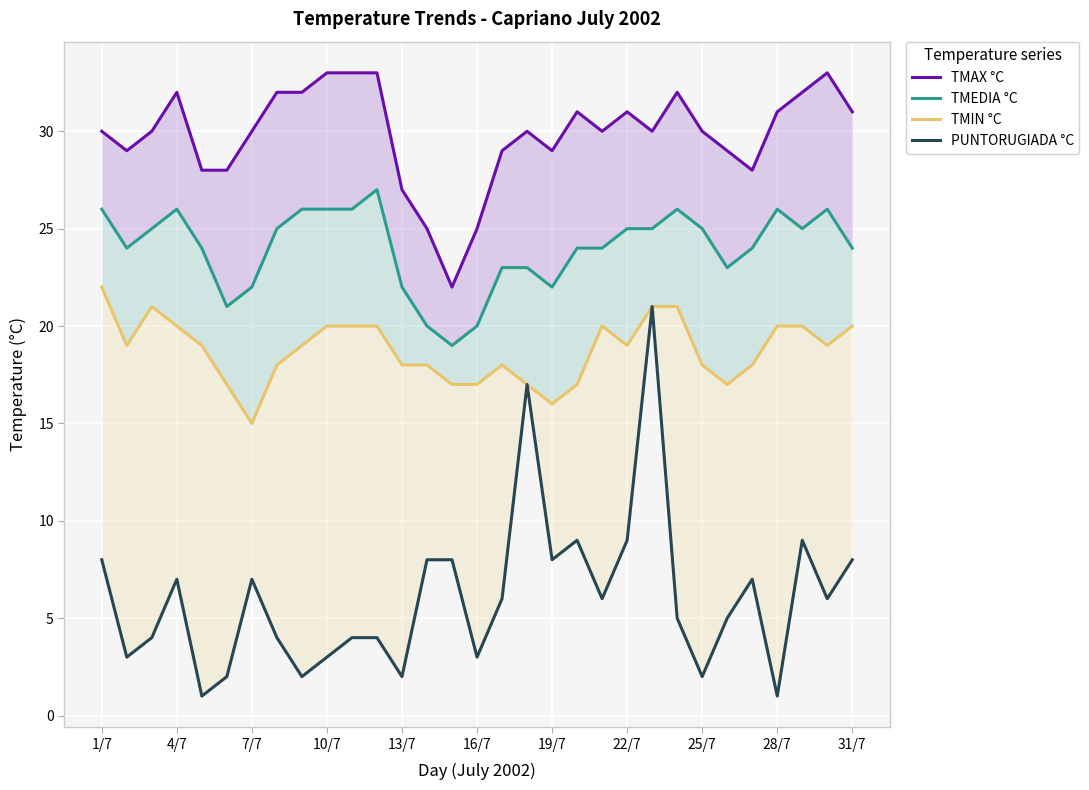

Rank the series by their average value, from highest to lowest.

TMAX °C, TMEDIA °C, TMIN °C, PUNTORUGIADA °C